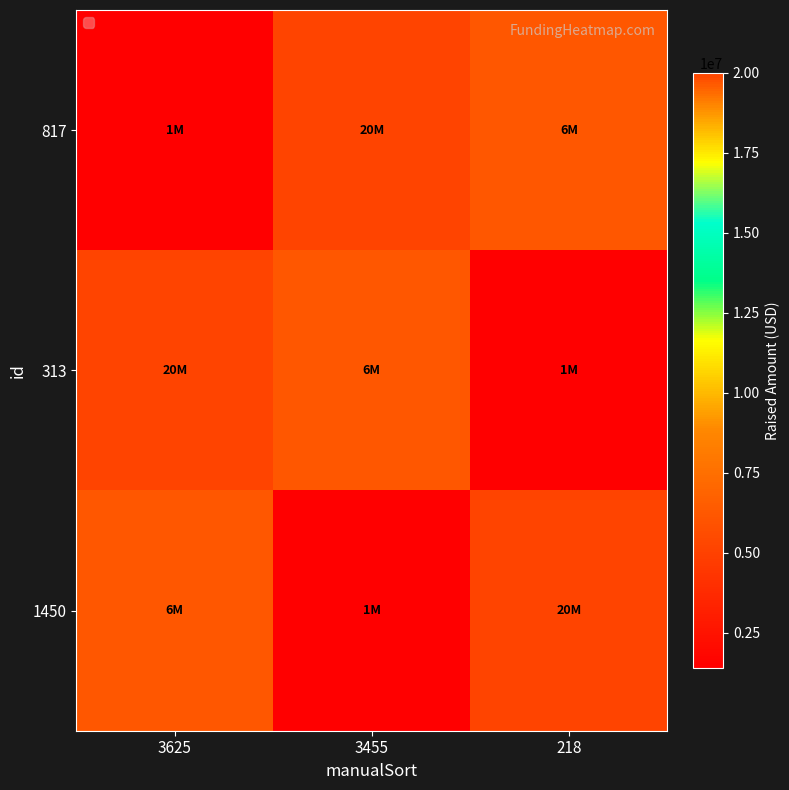

Reading left to right, what are all the values shown in this chart?

817: 3625=1400000	3455=20000000	218=6200000
313: 3625=20000000	3455=6200000	218=1400000
1450: 3625=6200000	3455=1400000	218=20000000